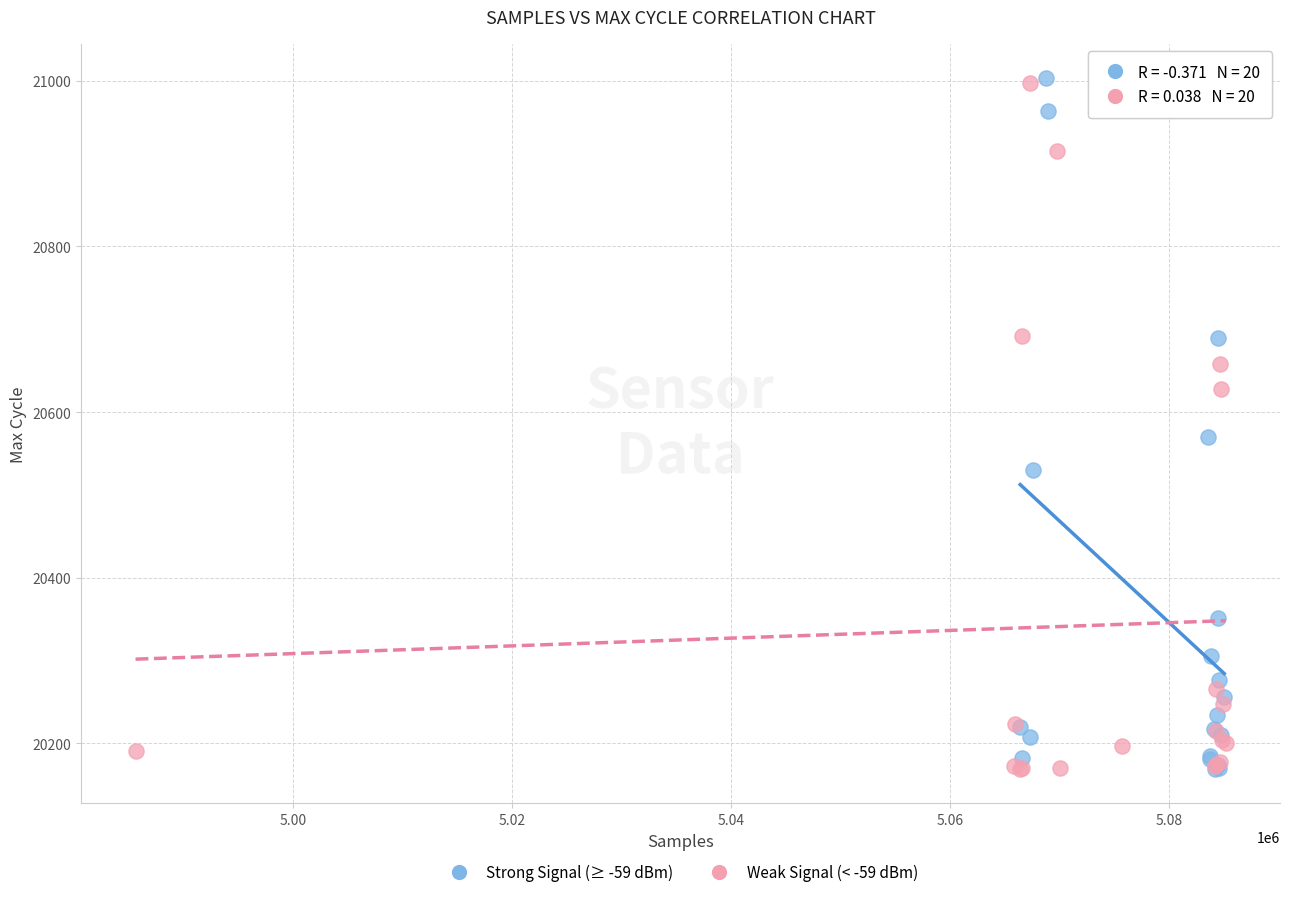

What are all the series names shown in the legend?

Strong Signal (≥ -59 dBm), Weak Signal (< -59 dBm)